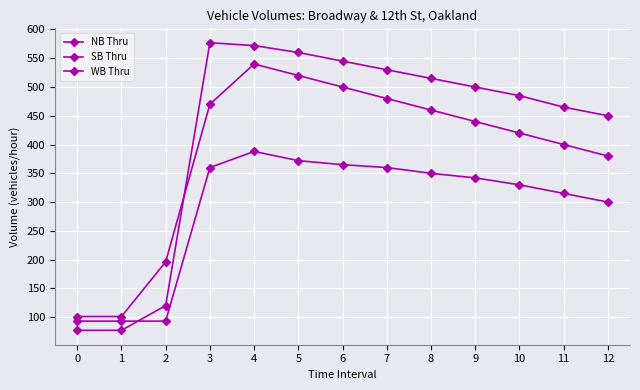

What is the spread (max minus min) of values at 9?

158